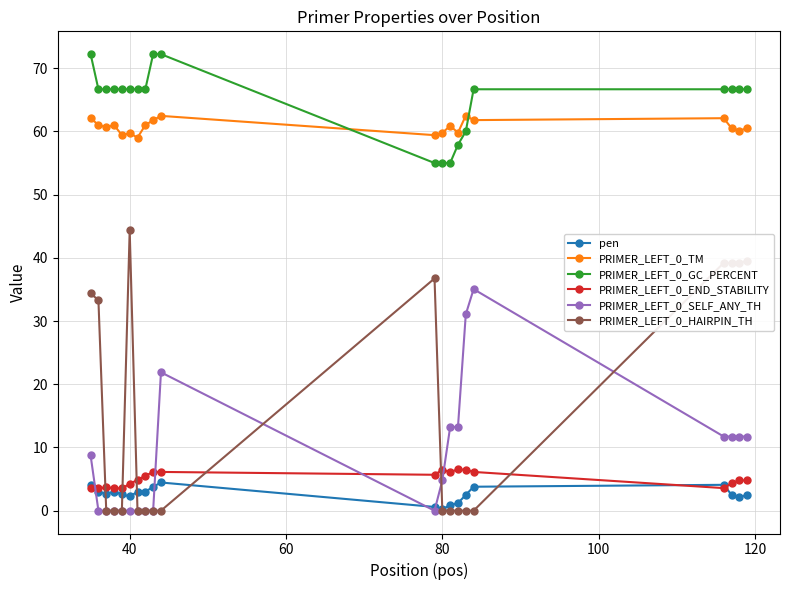

What is the maximum value shown in the chart?

72.2